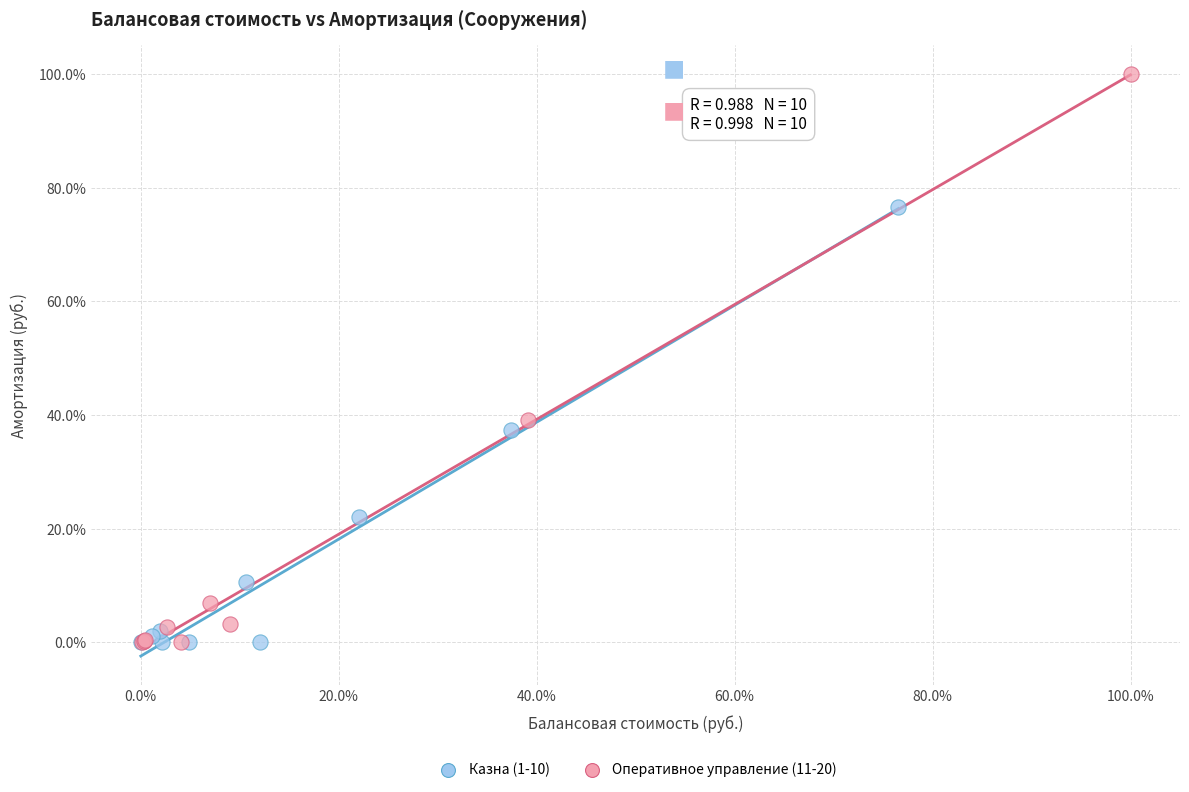

What are all the series names shown in the legend?

Казна (1-10), Оперативное управление (11-20)